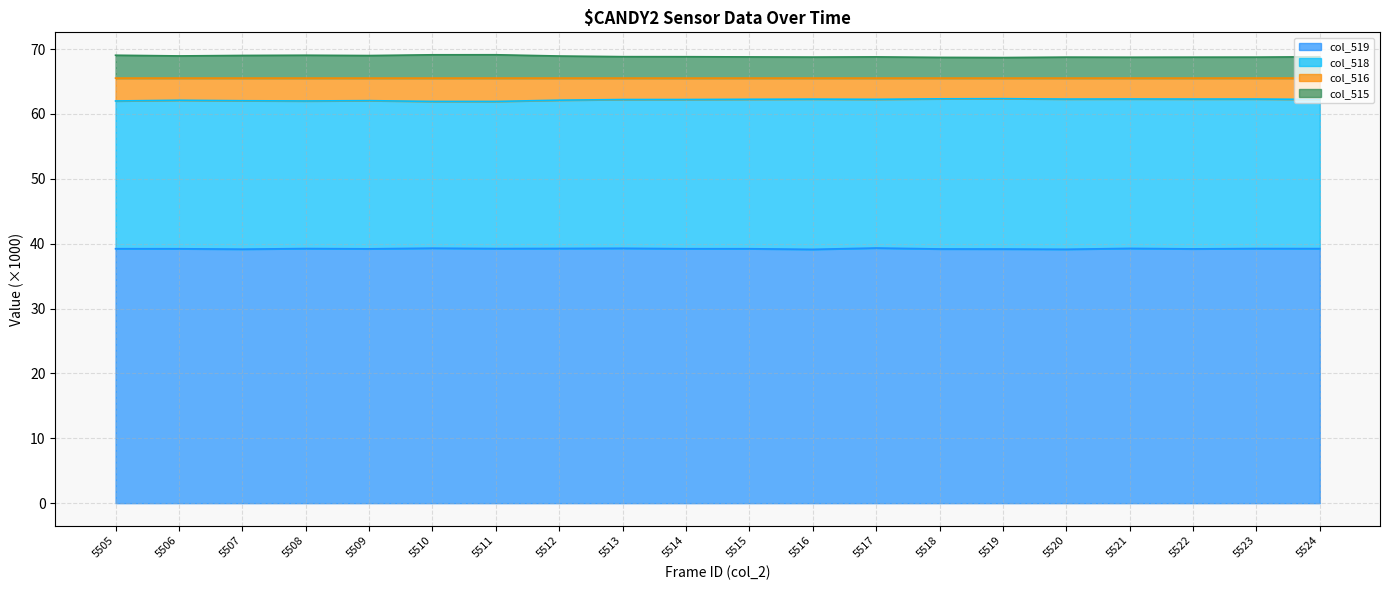

What is the difference between the highest and lowest values at 5515?

29.6